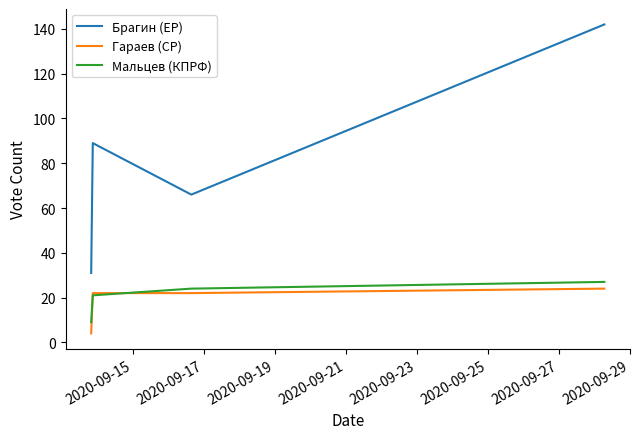

Which series has the largest range (max minus min)?

Брагин (ЕР)